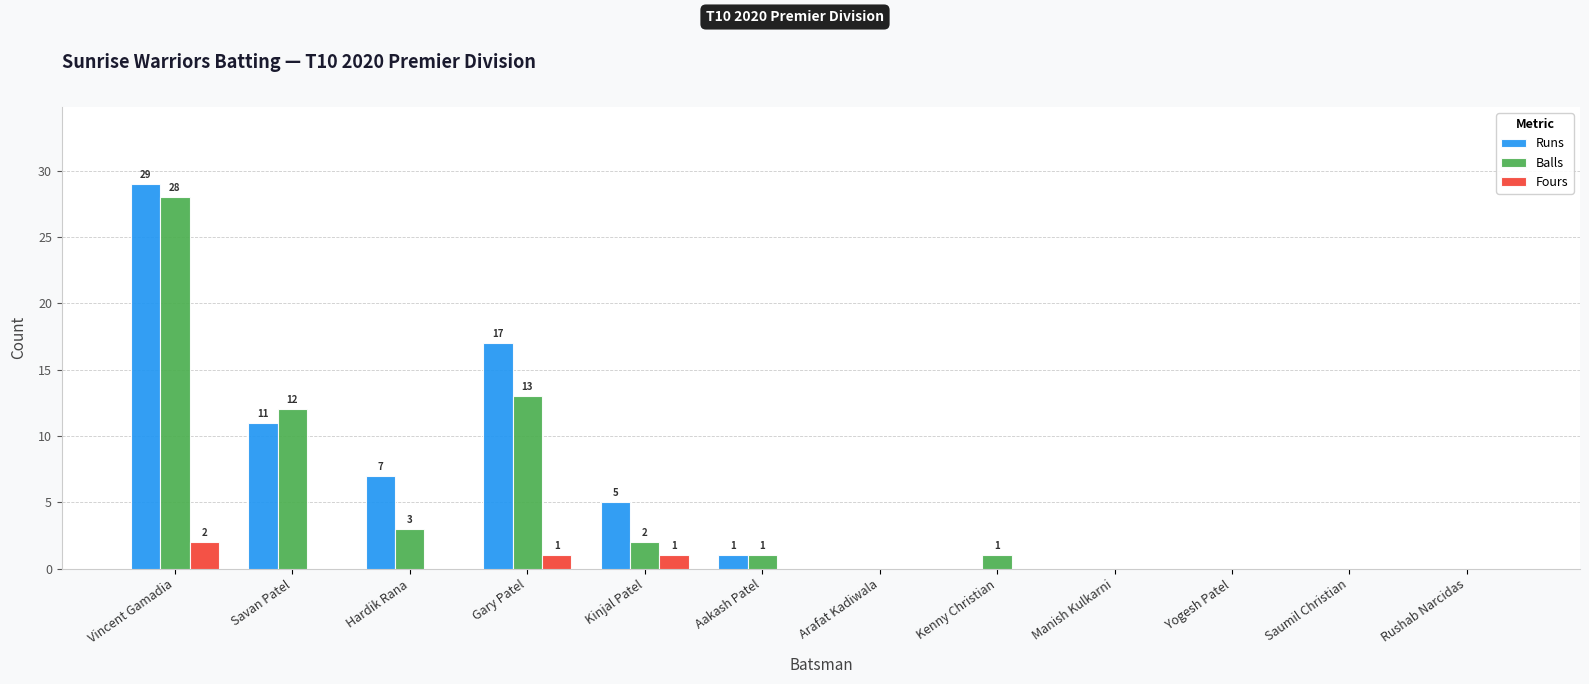

The value of Runs at Arafat Kadiwala is -13. True or false?

False